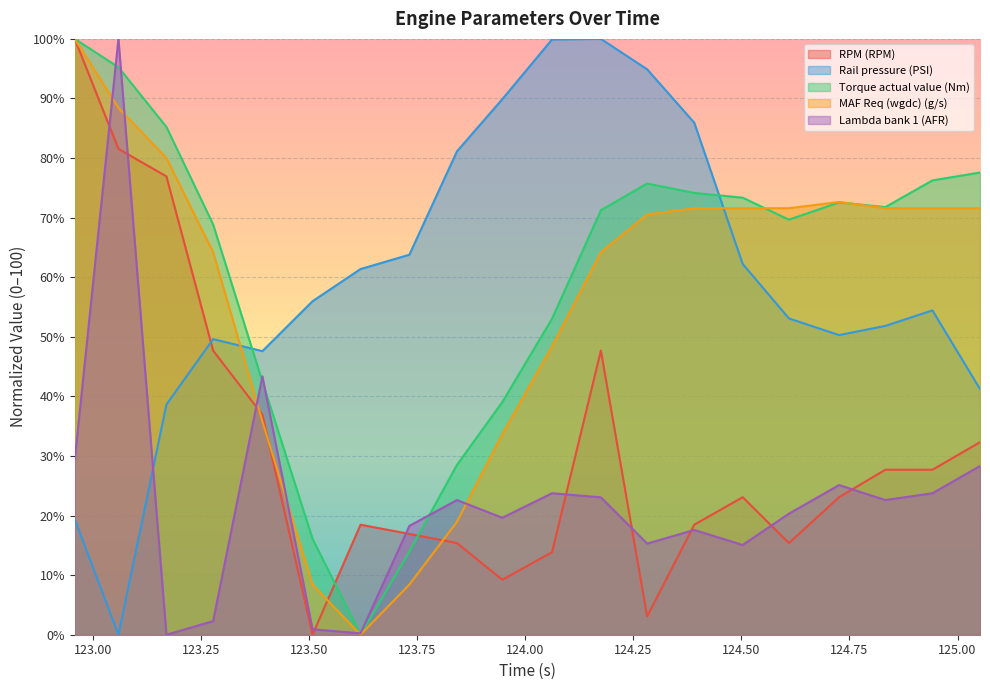

True or false: Lambda bank 1 (AFR) has a value of 38.3 at 125.052.

False